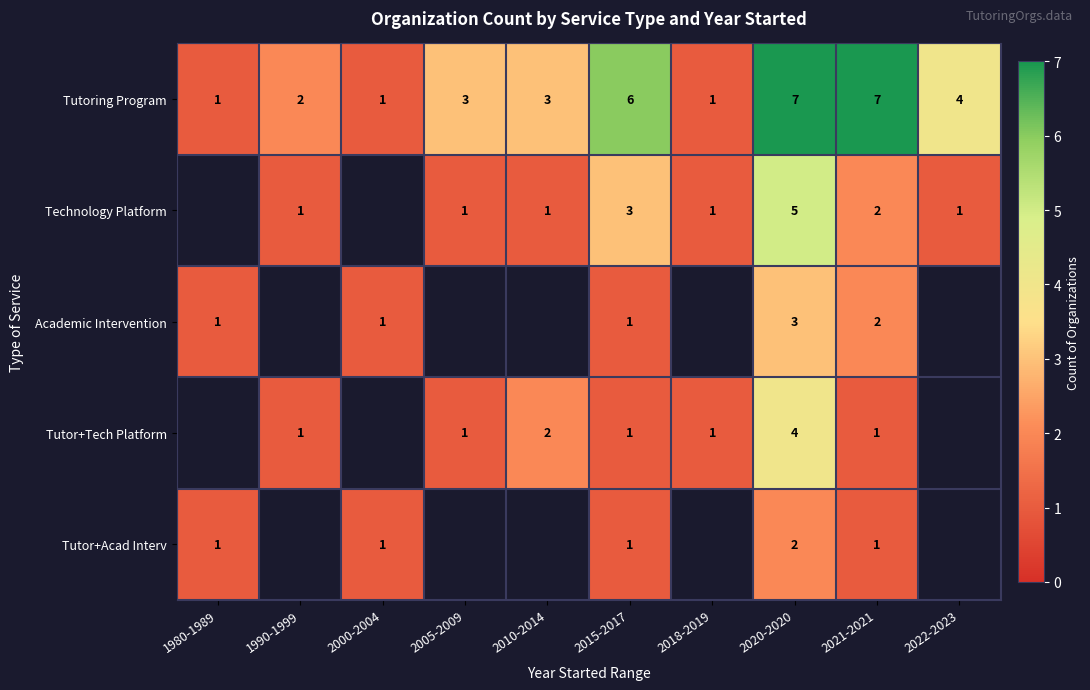

How many values in Tutor+Acad Interv are above zero?

5